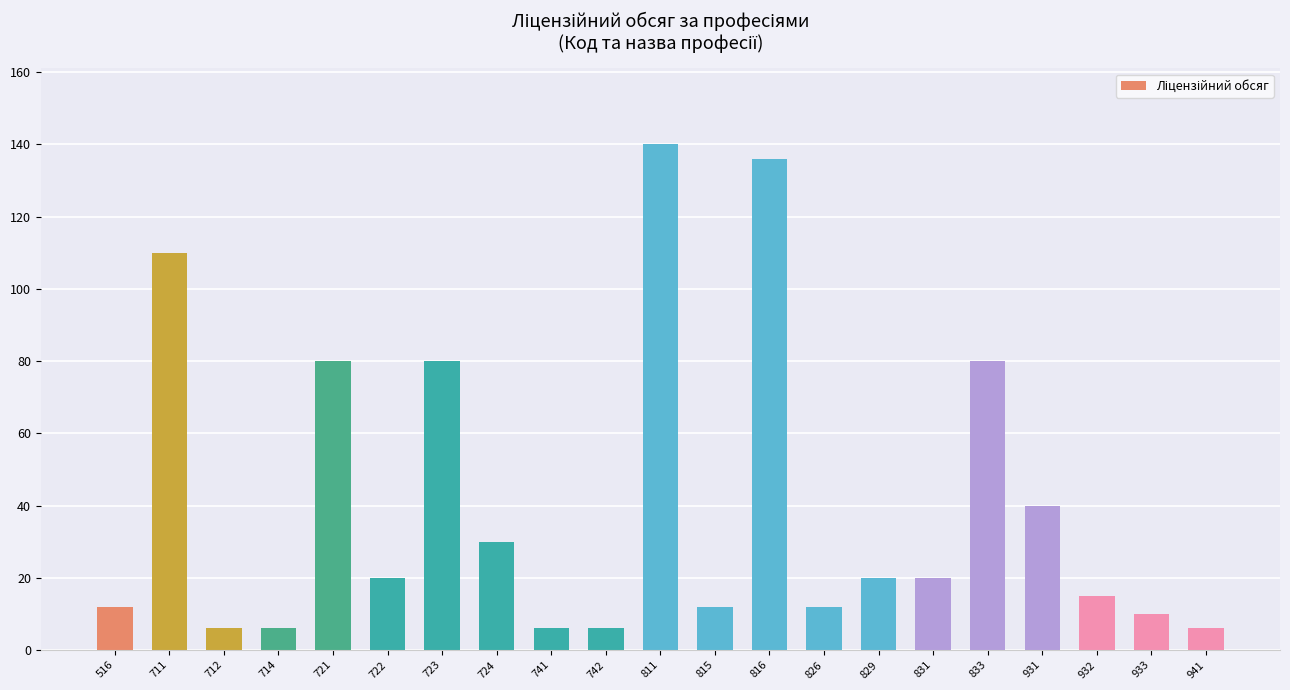

Reading left to right, list all the values displayed in this chart.

12	110	6	6	80	20	80	30	6	6	140	12	136	12	20	20	80	40	15	10	6